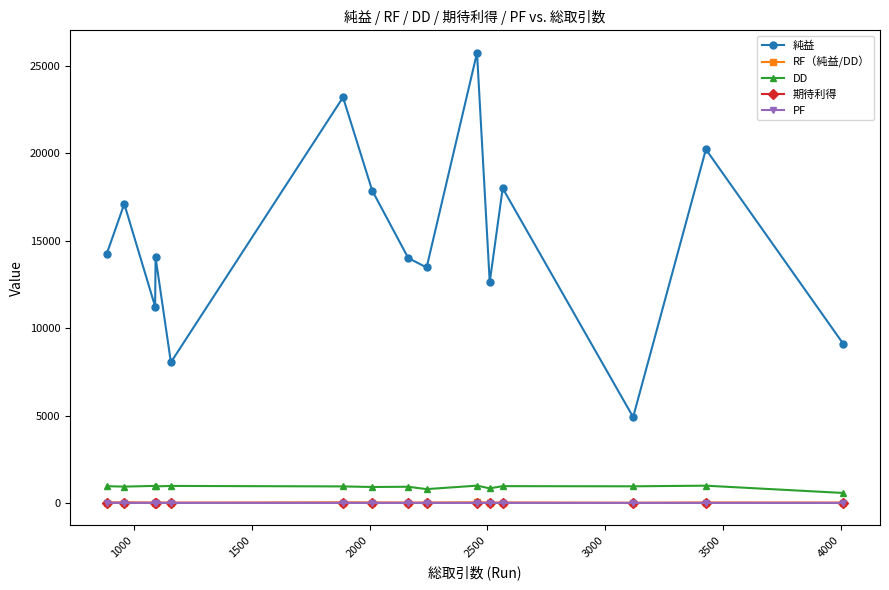

Does the chart have visible grid lines?

No